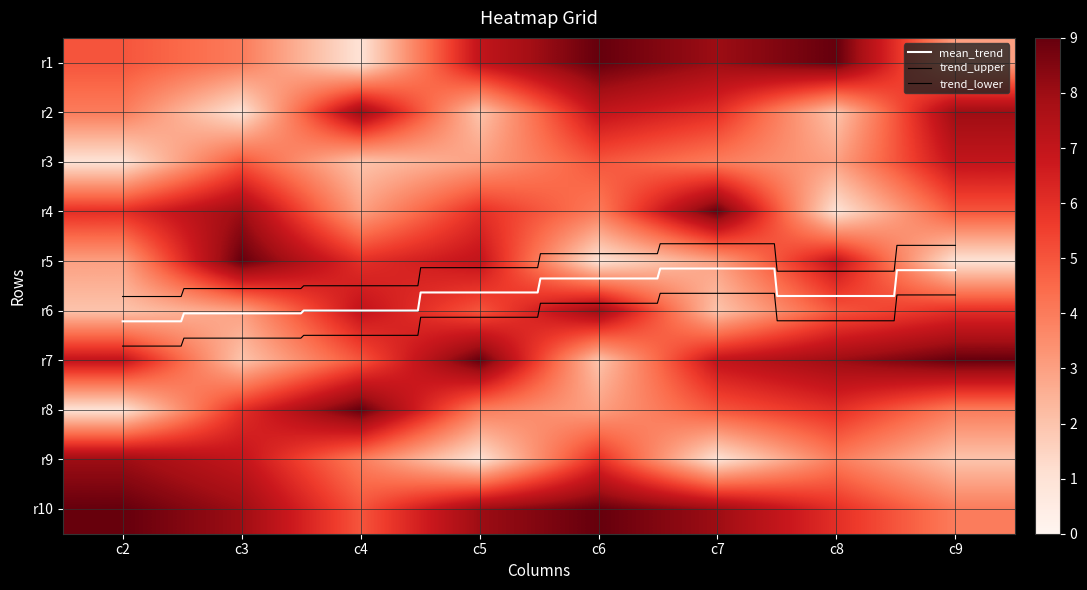

Is it true that 4 equals 8 at 9?

False